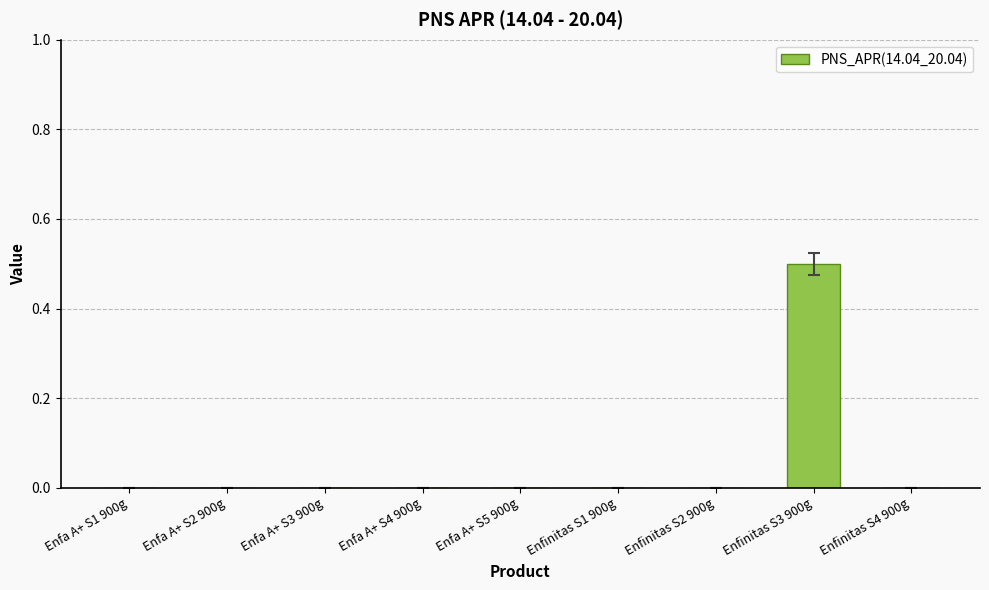

The value at Enfa A+ S3 900g is 0.2. True or false?

False